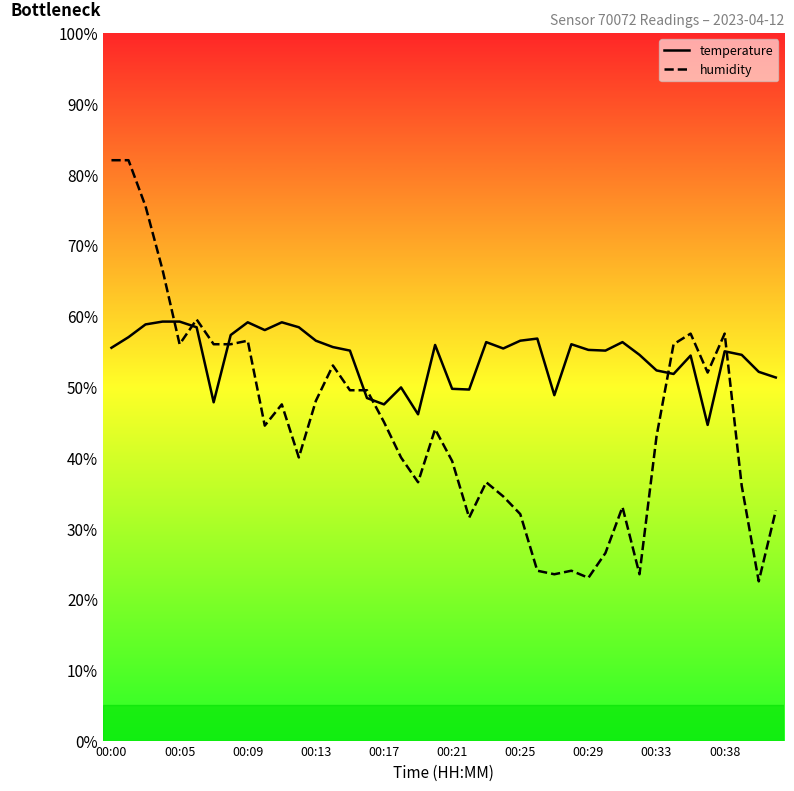

List the series in order of their peak value, highest first.

humidity, temperature